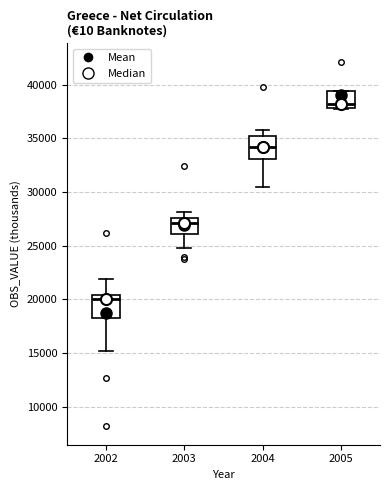

Where is the upper edge of the box at x = 2004 on the y-axis? The values are not printed on the chart, so give them approximately, as read against the axis.

35000